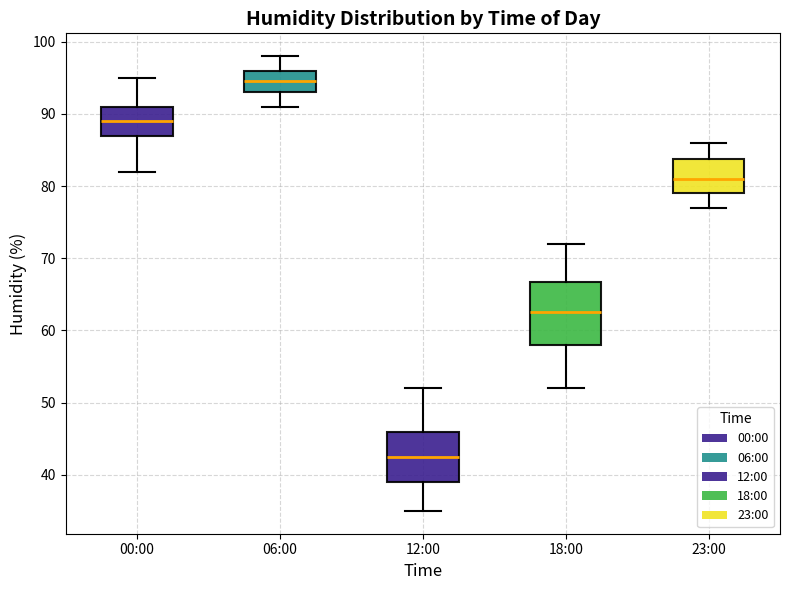

Which box is the tallest, from its lower edge to its upper edge?

18:00